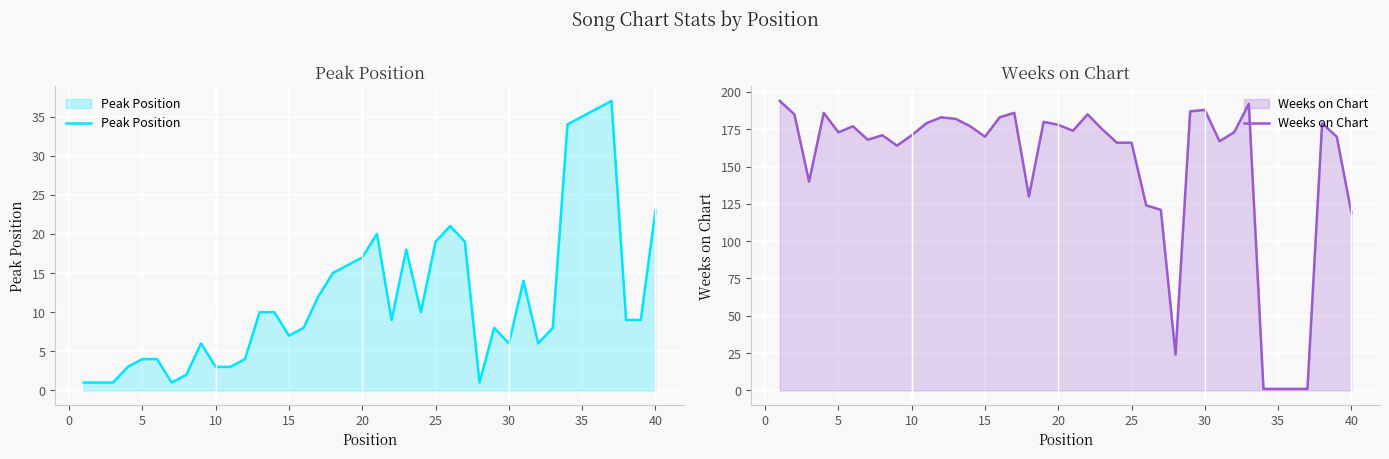

The Peak Position series shows 4 at 20. True or false?

False